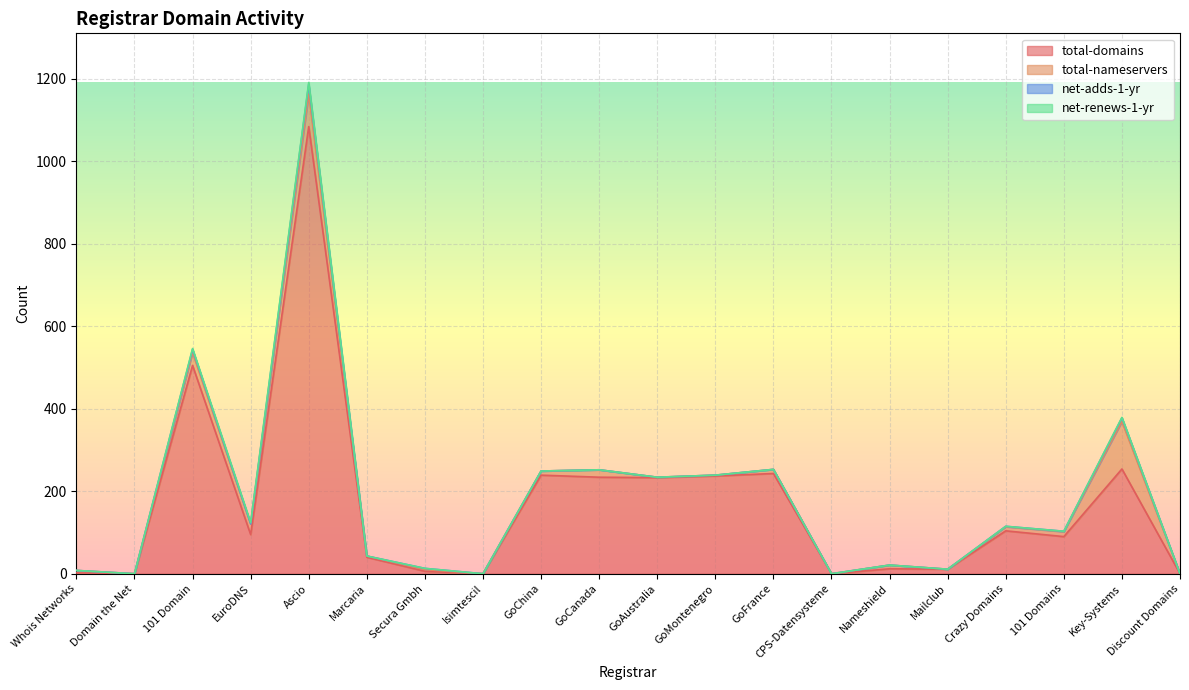

True or false: net-adds-1-yr has a value of -14 at GoCanada.

False